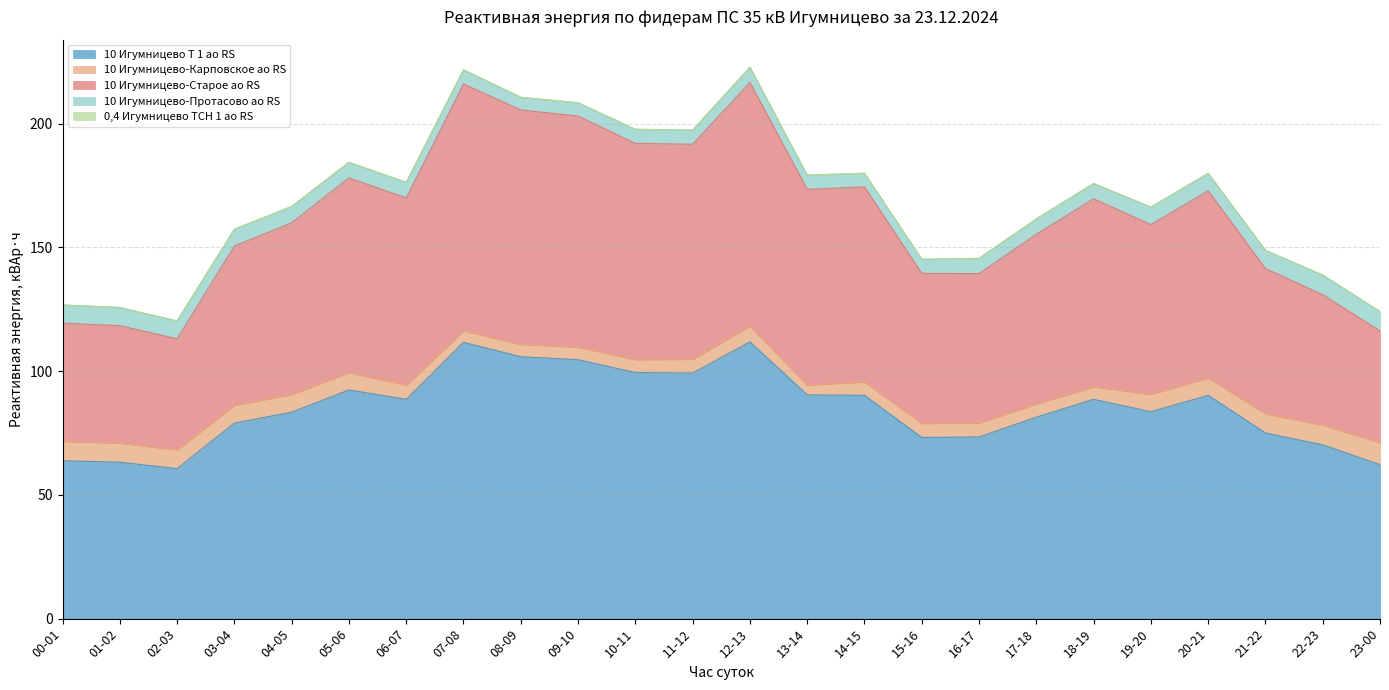

Reading left to right, what are all the values shown in this chart?

10 Игумницево Т 1 ао RS: 63.8	63.2	60.6	79.0	83.4	92.4	88.6	111.6	105.8	104.6	99.4	99.2	111.8	90.4	90.2	73.2	73.4	81.4	88.6	83.6	90.2	75.0	70.2	62.2
10 Игумницево-Карповское ао RS: 7.8	7.8	7.6	7.2	7.2	7.0	5.8	4.6	5.0	5.1	5.3	5.6	6.4	4.0	5.4	5.7	5.7	5.4	5.1	7.0	7.0	7.8	8.0	8.9
10 Игумницево-Старое ао RS: 47.7	47.4	44.9	64.3	69.3	78.6	75.6	99.8	94.7	93.3	87.3	86.8	98.4	79.0	78.8	60.6	60.3	68.5	75.9	68.5	75.6	58.6	52.6	45.1
10 Игумницево-Протасово ао RS: 7.3	7.3	7.2	6.8	6.6	6.3	6.3	5.7	5.1	5.4	5.7	5.7	6.2	5.7	5.5	5.7	6.2	6.2	6.2	7.0	7.0	7.3	8.0	7.8
0,4 Игумницево ТСН 1 ао RS: 0.0	0.0	0.0	0.0	0.0	0.0	0.0	0.1	0.0	0.0	0.0	0.0	0.0	0.0	0.0	0.0	0.0	0.0	0.0	0.0	0.0	0.0	0.0	0.0